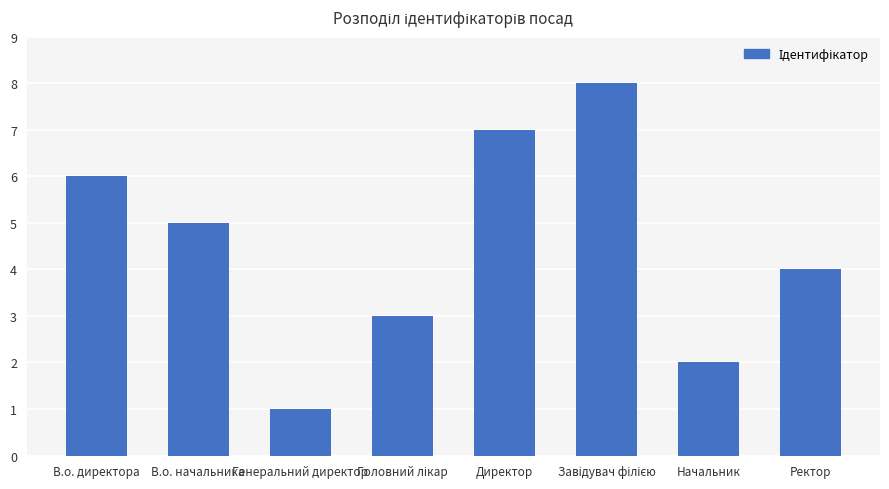

Does the chart contain any negative values?

No